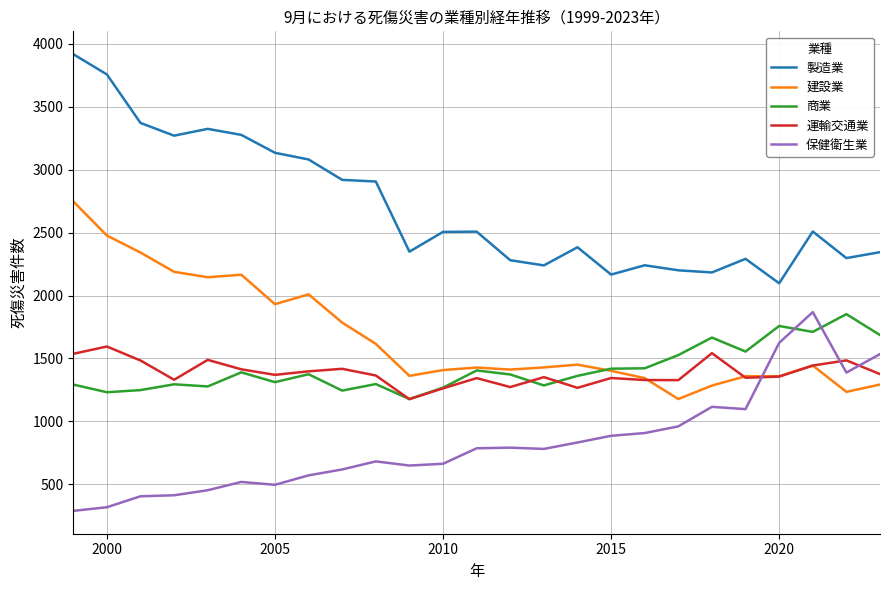

True or false: 製造業 and 商業 intersect in this chart.

False